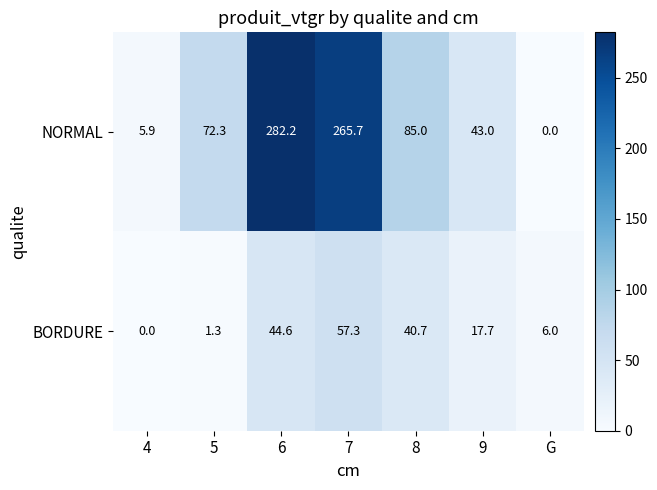

What is the greatest value displayed?

282.2